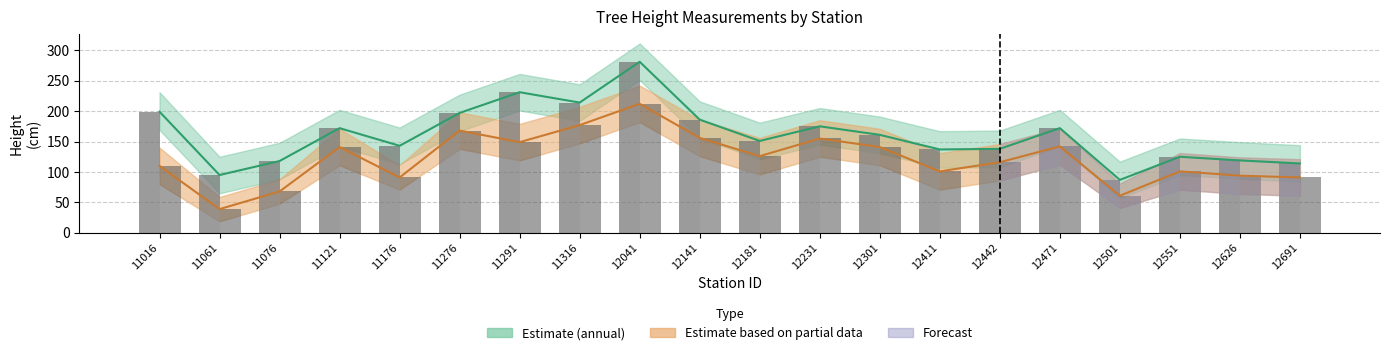

At which category is the sum across all series the highest?

12041